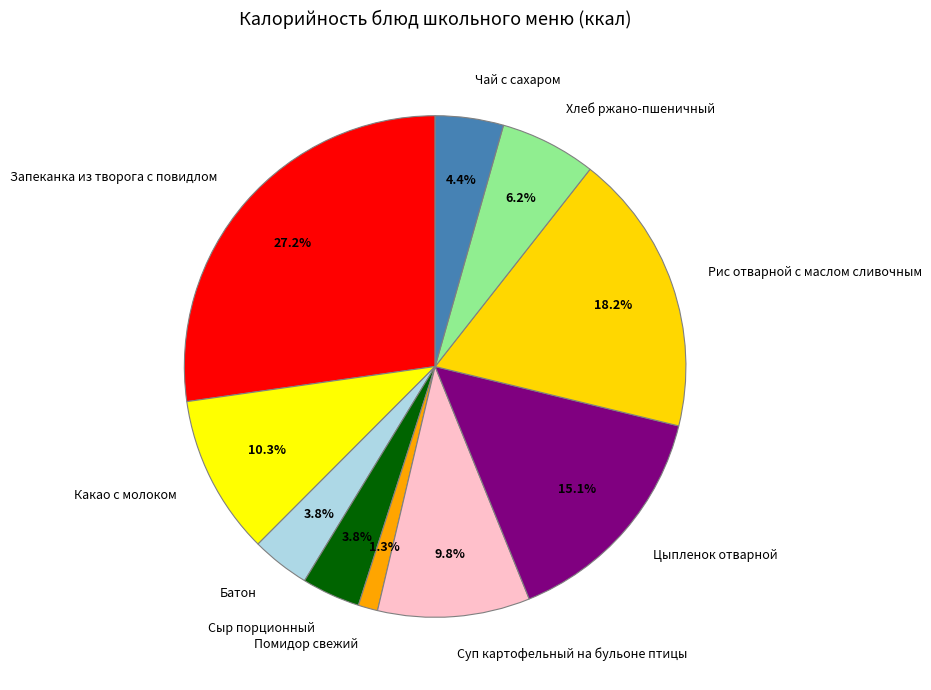

Between Рис отварной с маслом сливочным and Какао с молоком, which is larger?

Рис отварной с маслом сливочным